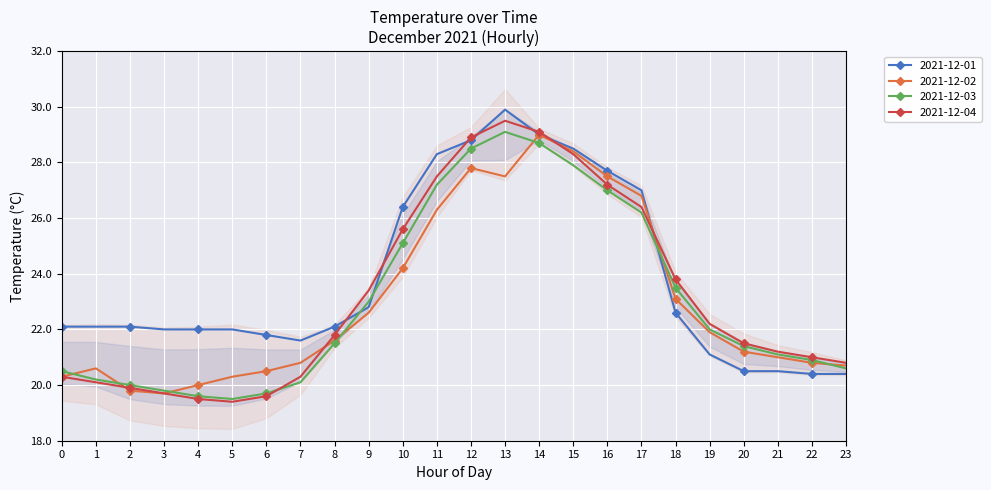

What is the value of the 2021-12-04 point at the 15th from the left?

29.1